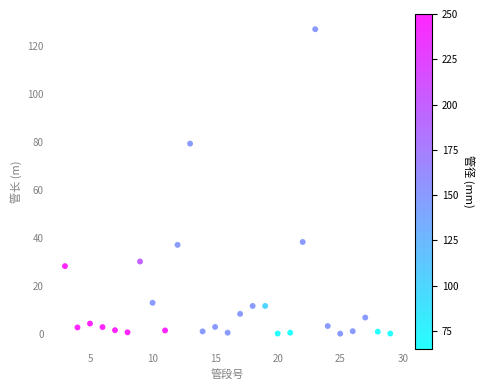

What is the range of Y values (max minus min)?

126.6